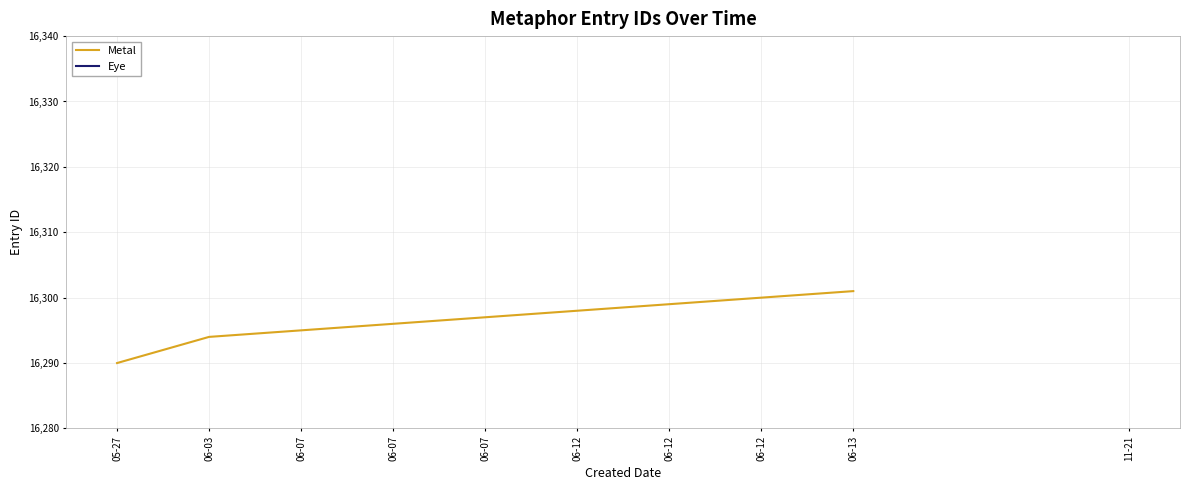

List the labels in order of value, smallest first.

05-27, 06-03, 06-07, 06-07, 06-07, 06-12, 06-12, 06-12, 06-13